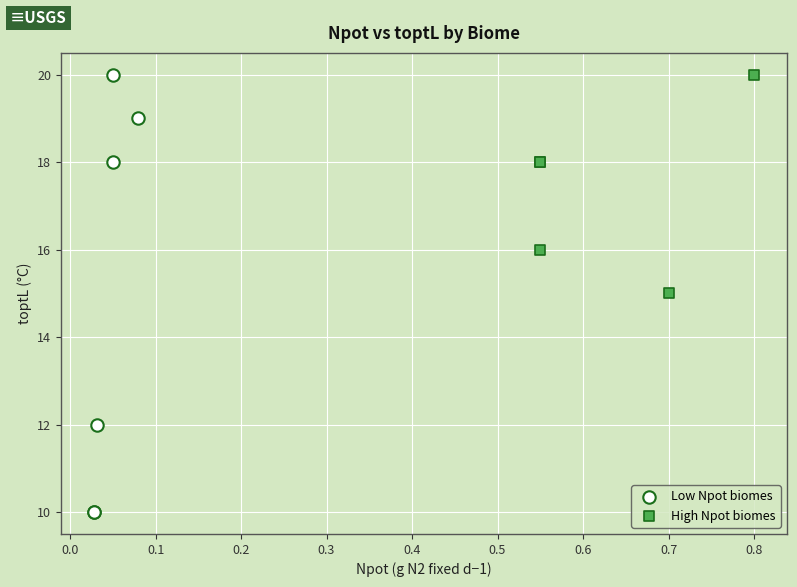

Which series has the largest Y range (max minus min)?

Low Npot biomes